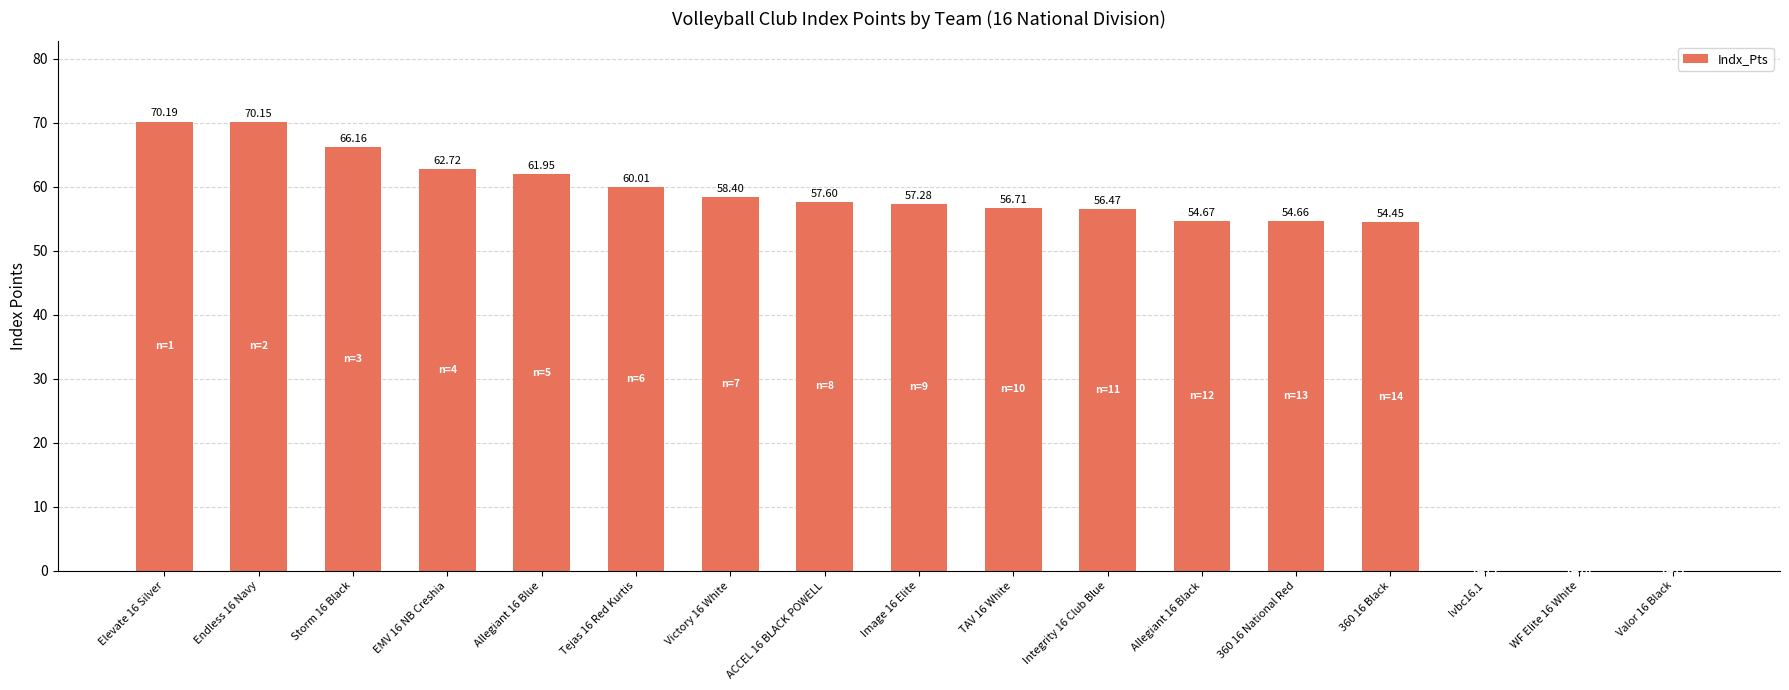

How many distinct data groups are displayed?

1